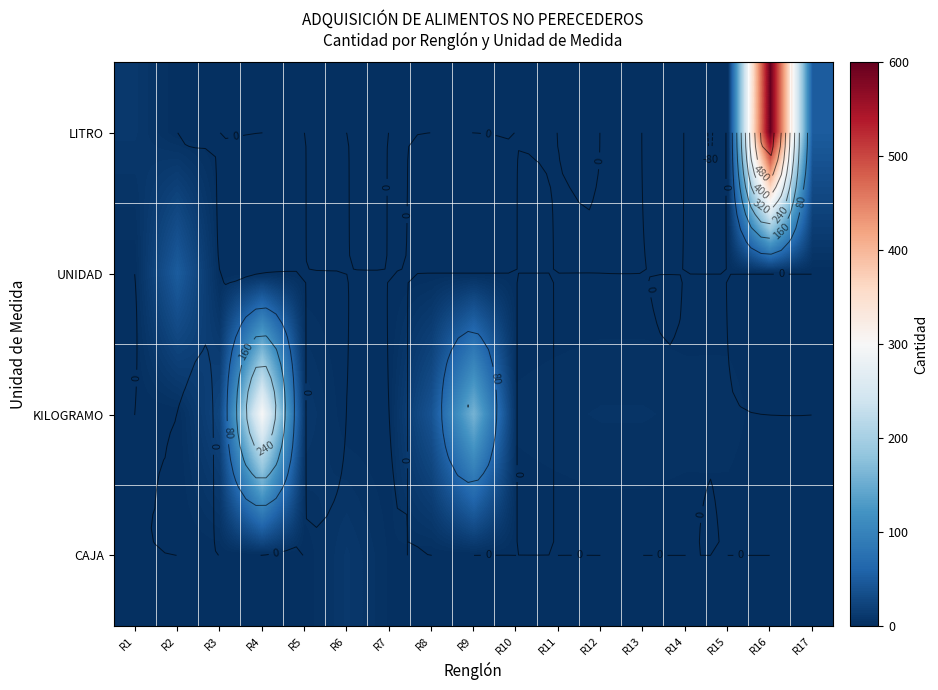

The value of KILOGRAMO at R5 is 5. True or false?

False